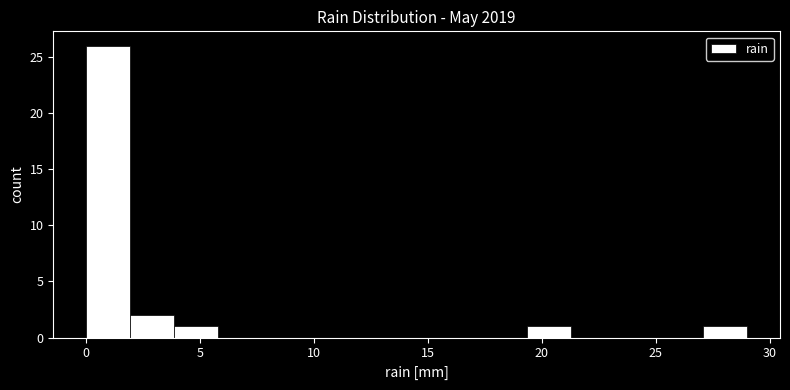

Read against the x-axis, roughly where is the centre of the tallest bar?

1.0